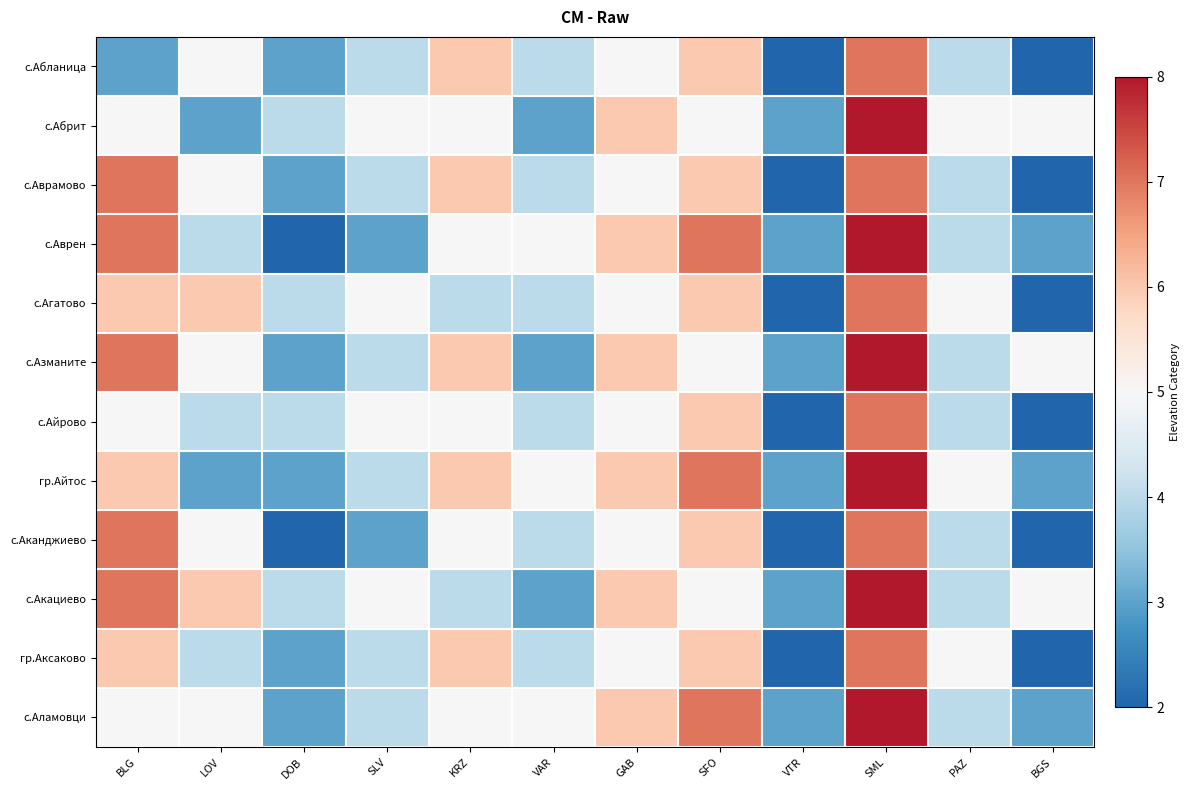

Which label corresponds to the largest value in the chart?

SML